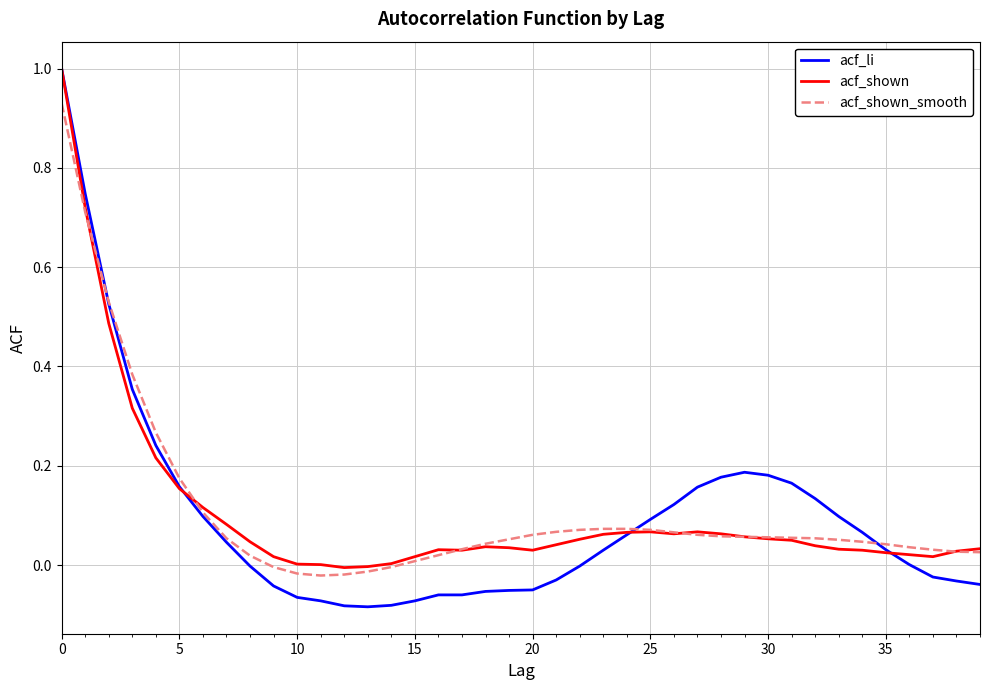

What is the difference between the maximum and minimum values in the acf_shown_smooth series?

1.0